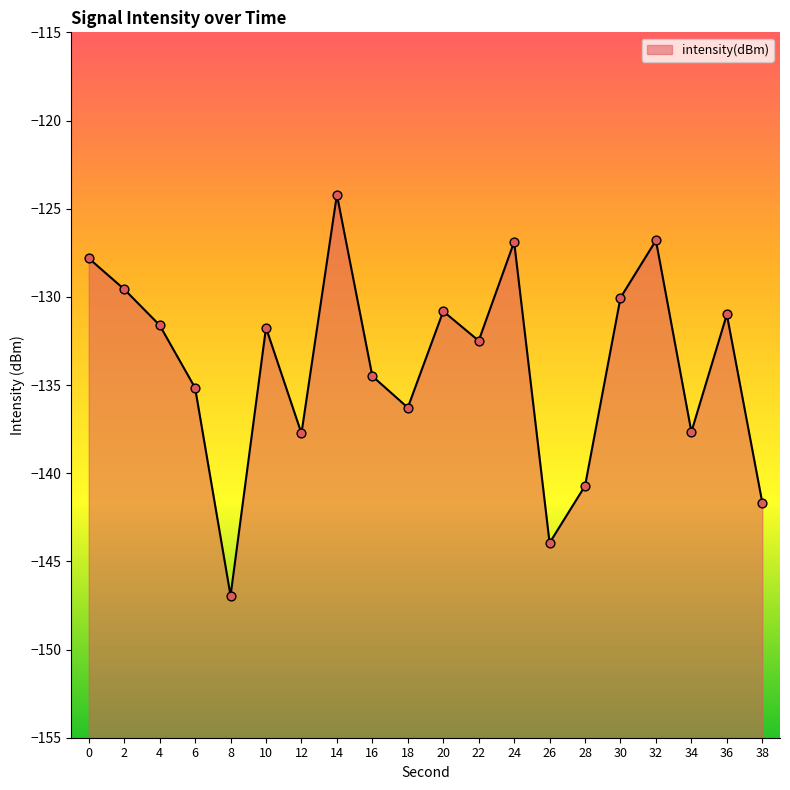

Between 14 and 32, which is larger?

14